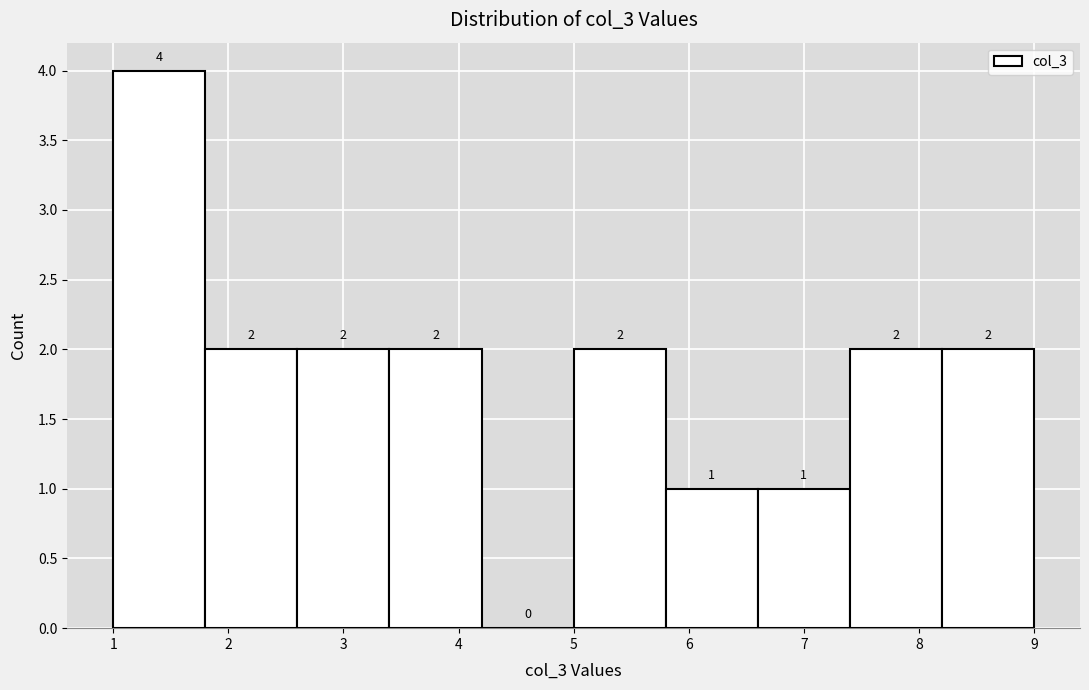

Reading left to right, transcribe this chart: for each bar, give the range it covers on the x-axis and its height.

1.0 to 1.8: 4
1.8 to 2.6: 2
2.6 to 3.4: 2
3.4 to 4.2: 2
4.2 to 5.0: 0
5.0 to 5.8: 2
5.8 to 6.6: 1
6.6 to 7.4: 1
7.4 to 8.2: 2
8.2 to 9.0: 2